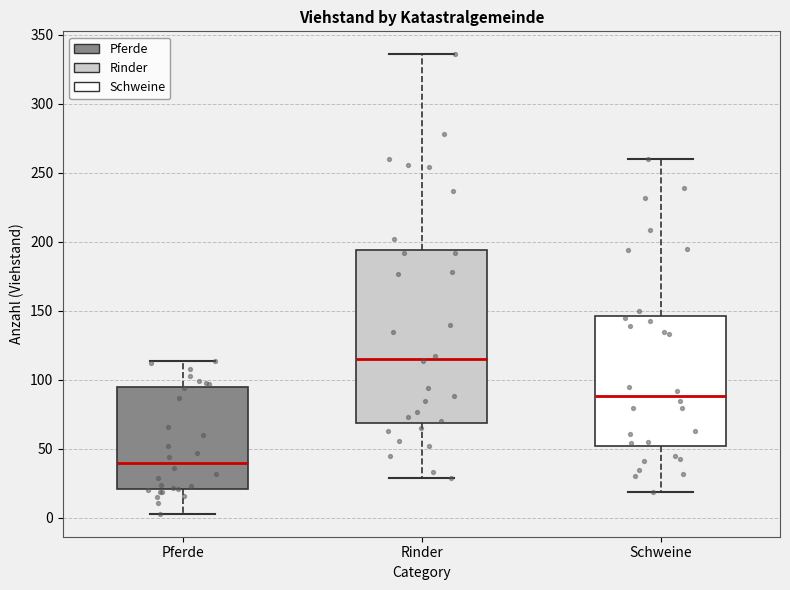

Reading left to right, transcribe this box plot: for each box, give where its median line is, the range the box spans, and where its two whiskers end, as read against the y-axis. The values are not printed on the chart, so give them approximately, as read against the axis.

Pferde: median 40, box 20 to 95, whiskers 5 to 115
Rinder: median 115, box 70 to 195, whiskers 30 to 335
Schweine: median 90, box 50 to 145, whiskers 20 to 260